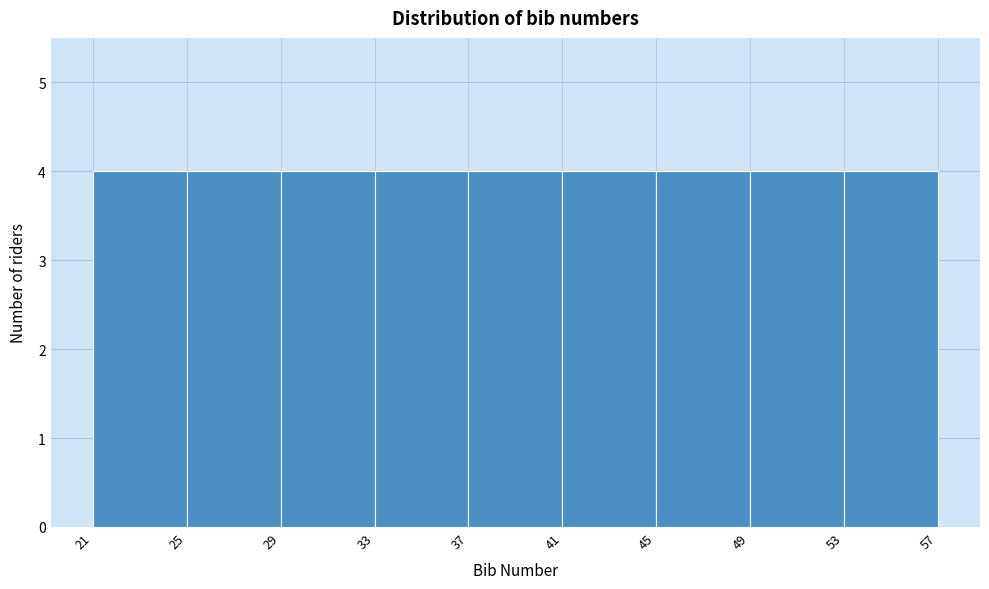

Reading left to right, transcribe this chart: for each bar, give the range it covers on the x-axis and its height. The values are not printed on the chart, so give them approximately, as read against the axis.

21 to 25: 4
25 to 29: 4
29 to 33: 4
33 to 37: 4
37 to 41: 4
41 to 45: 4
45 to 49: 4
49 to 53: 4
53 to 57: 4